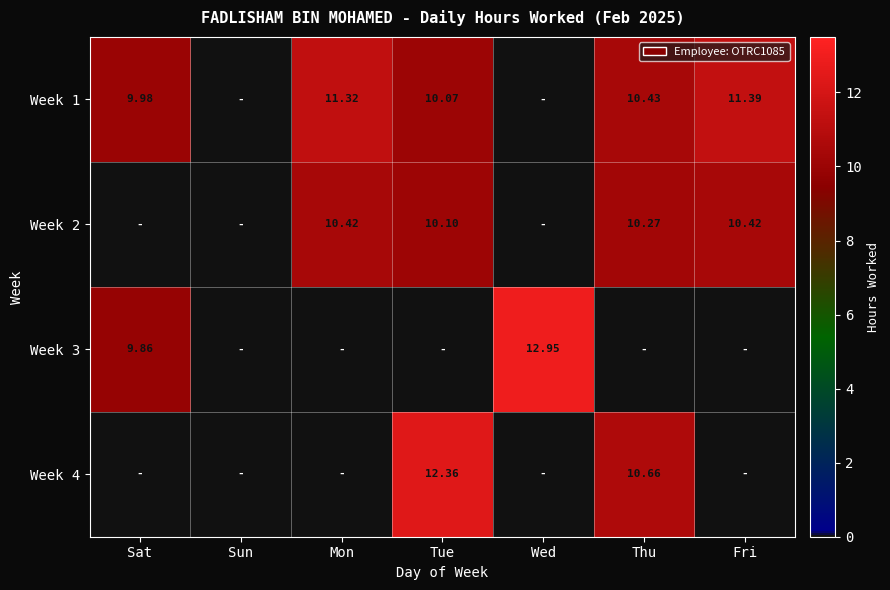

Which category has the lowest value across all series?

Sun